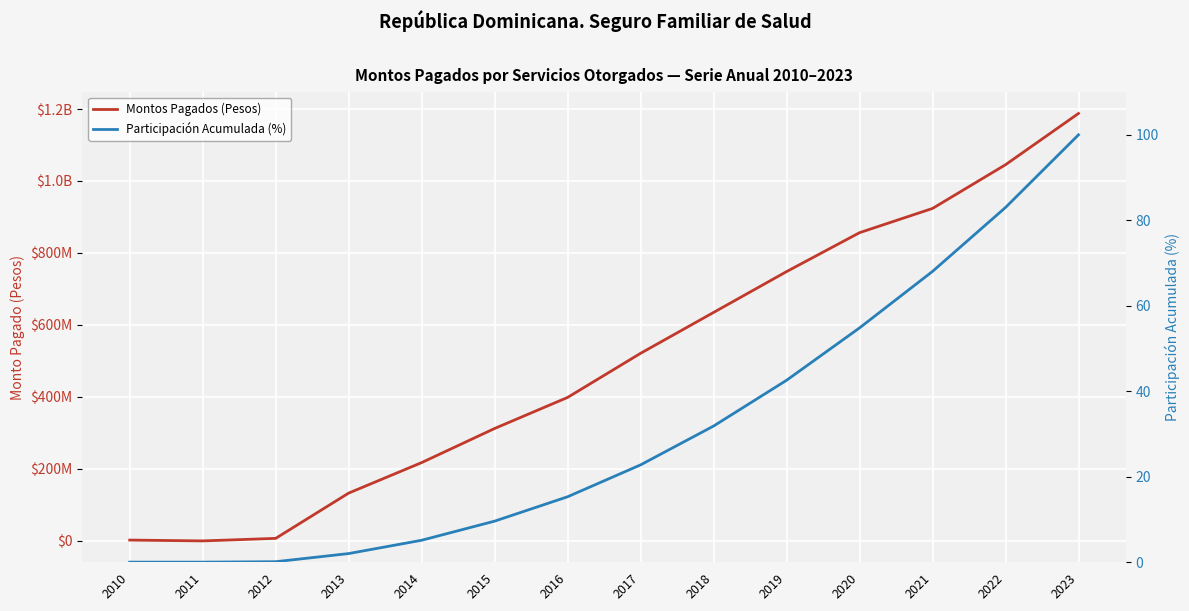

What is the spread (max minus min) of values at 2023?

1187649900.0